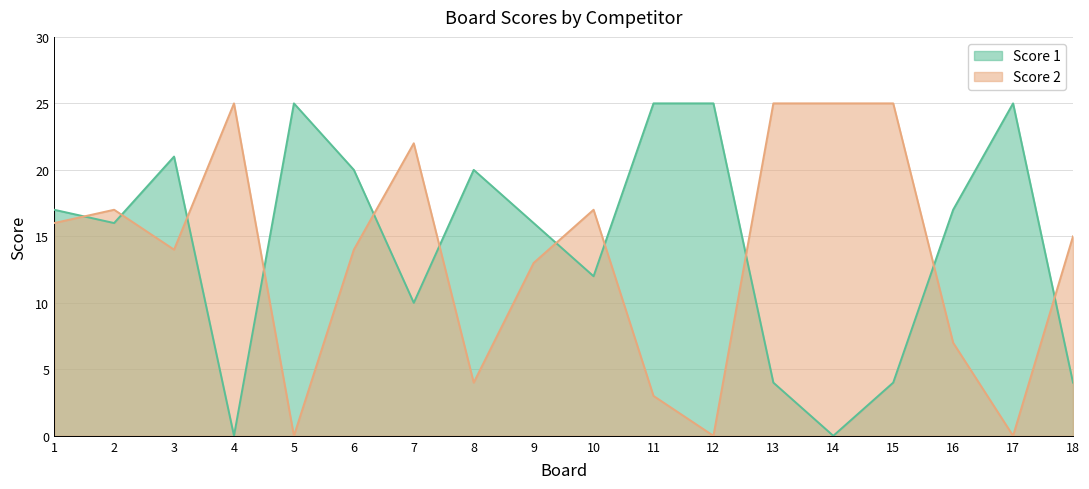

Is it true that Score 1 equals 2 at 18?

False